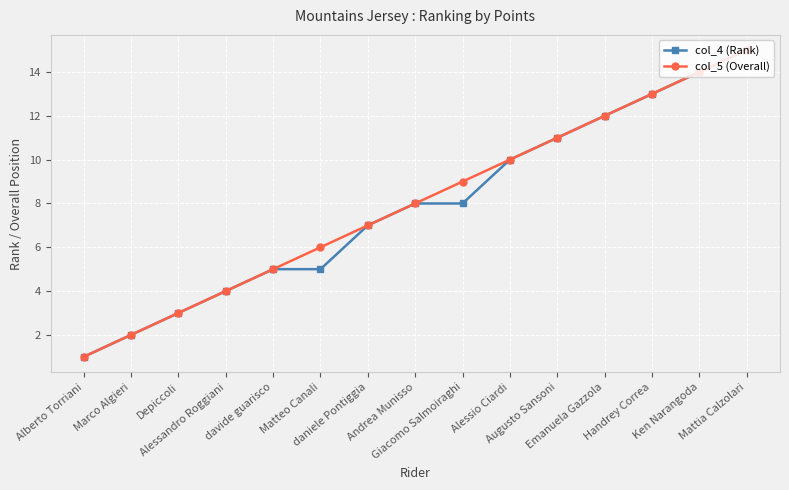

What are all the series names shown in the legend?

col_4 (Rank), col_5 (Overall)